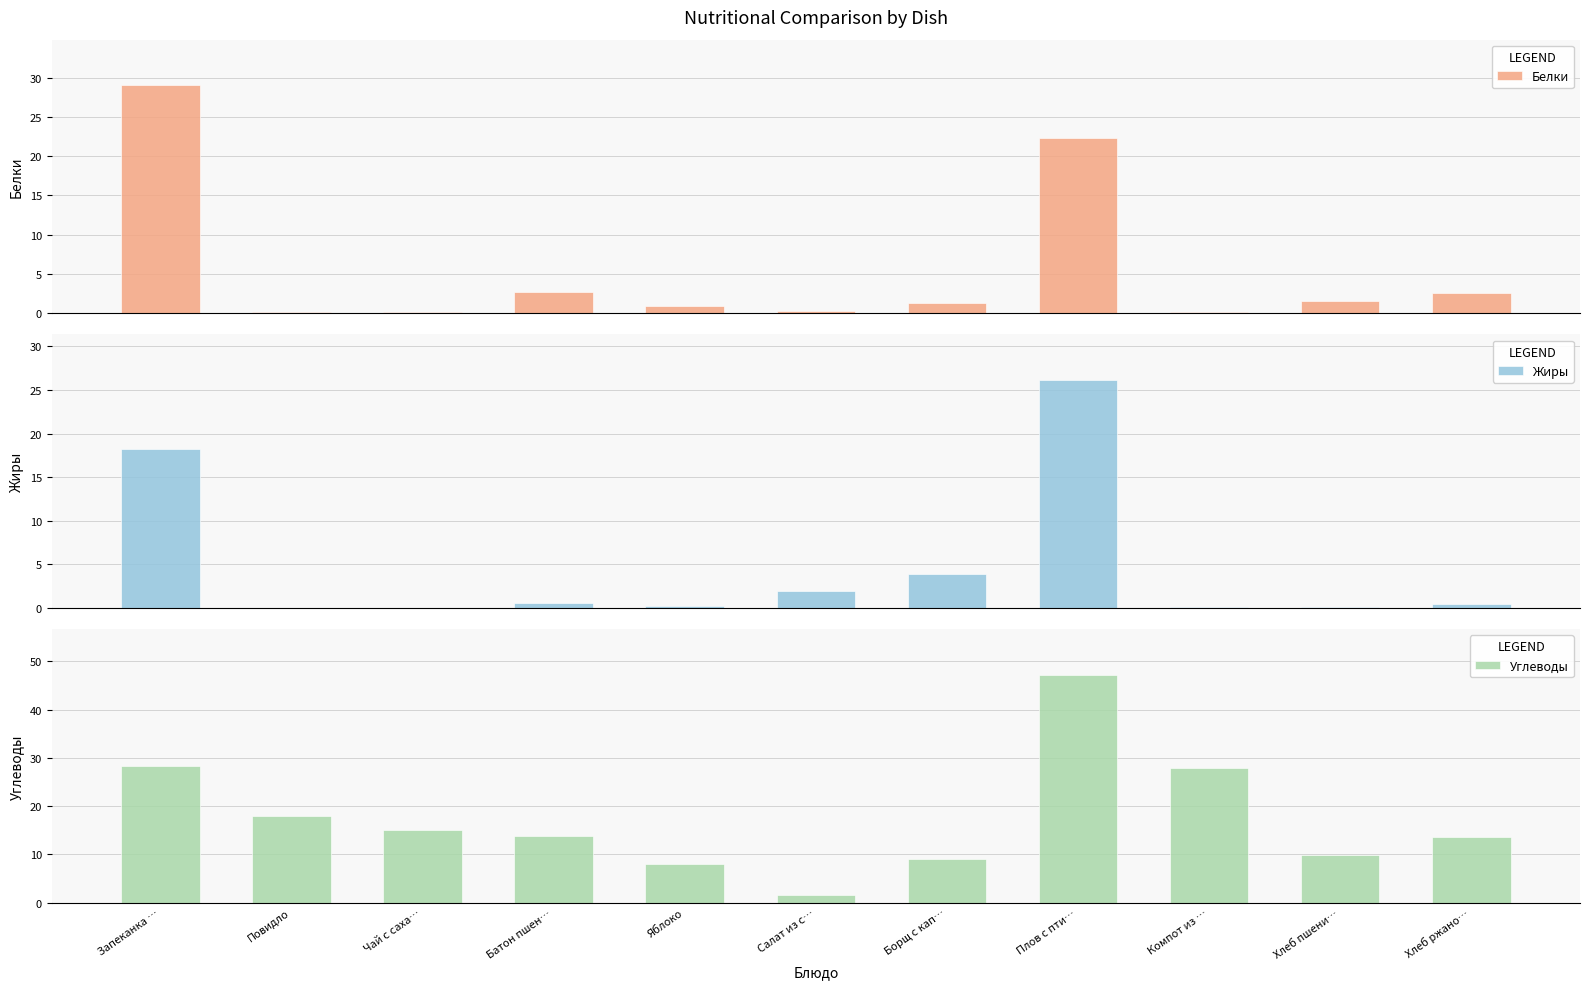

Where does the Углеводы series first go above 13?

Запеканка …